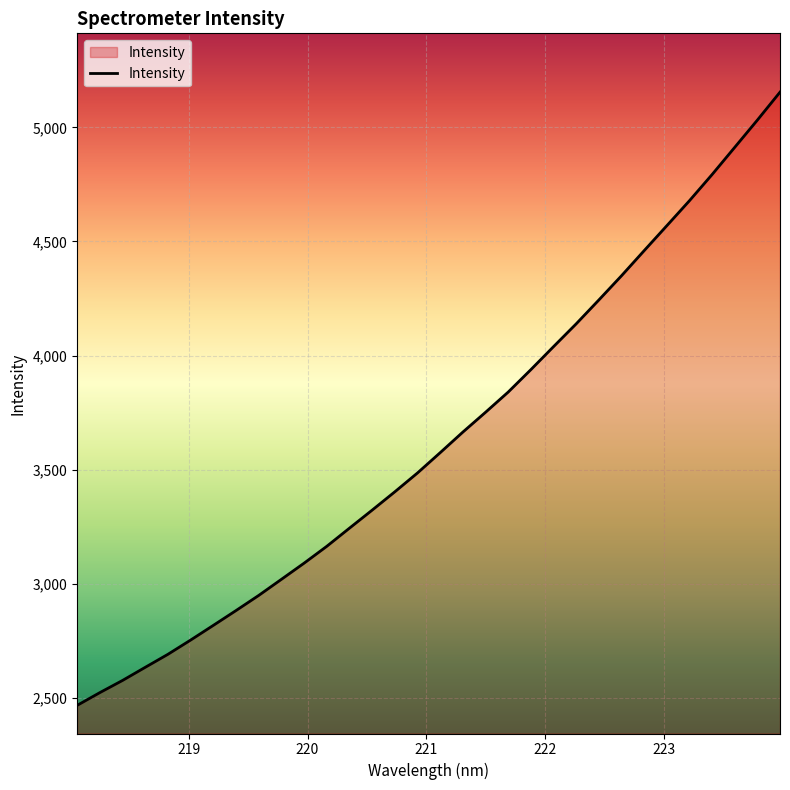

What is the smallest value displayed?

2466.7